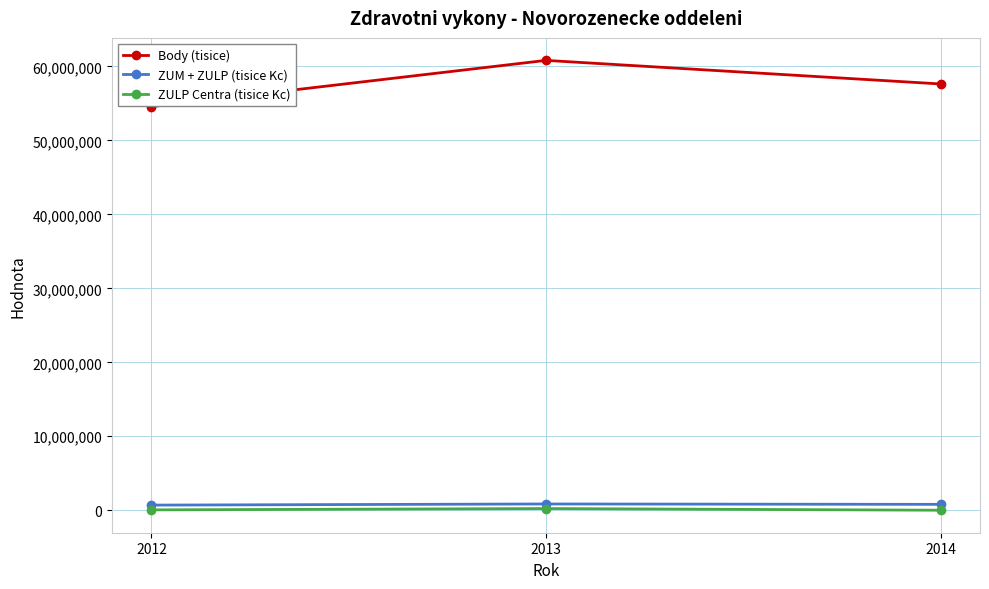

What is the highest value of the Body (tisice) series?

60827046.0